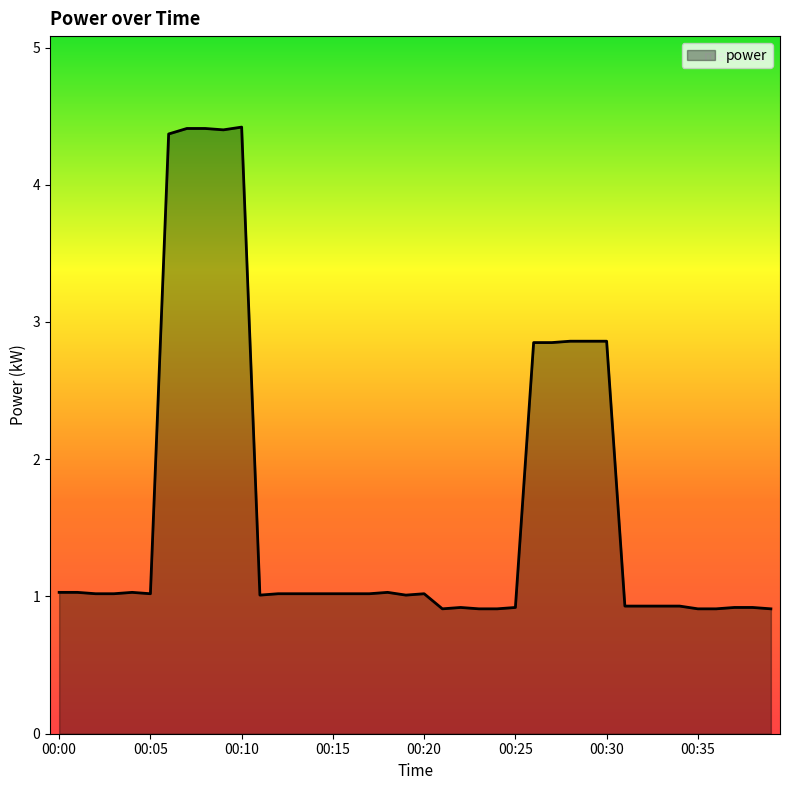

What is the difference between the maximum and minimum values?

3.5